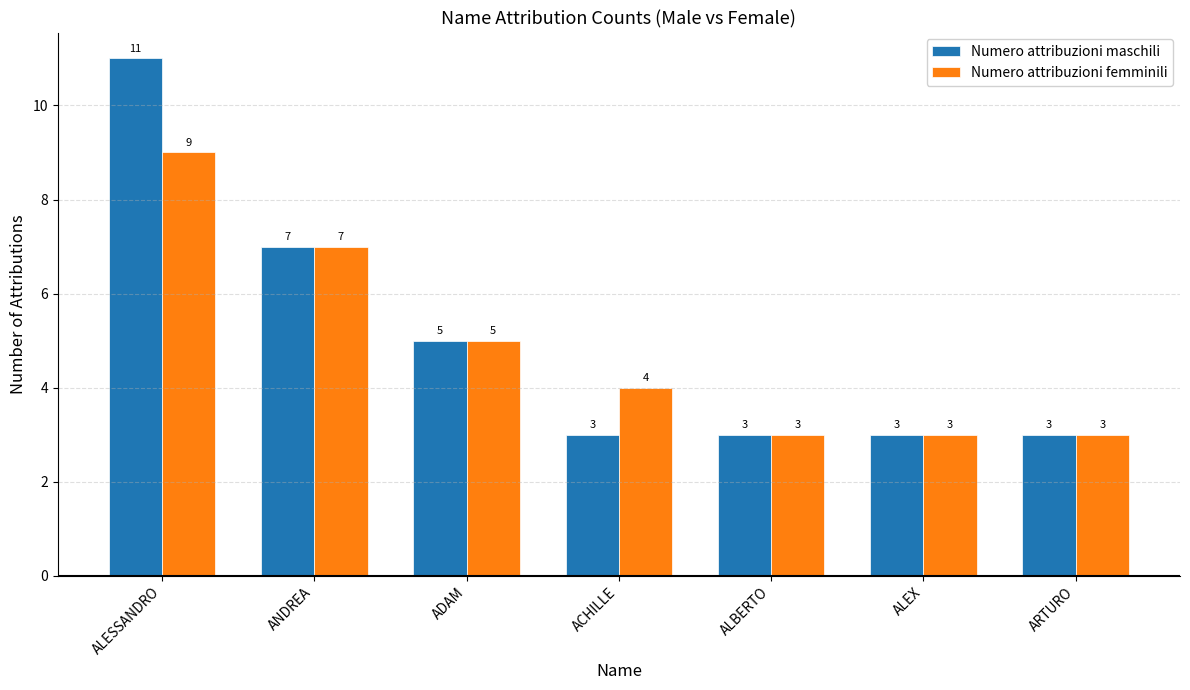

Which series has the largest range (max minus min)?

Numero attribuzioni maschili